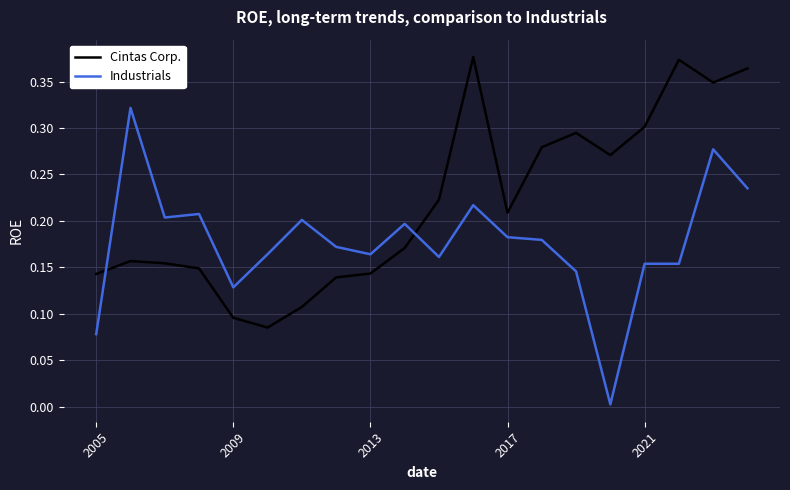

True or false: Industrials and Cintas Corp. intersect in this chart.

True